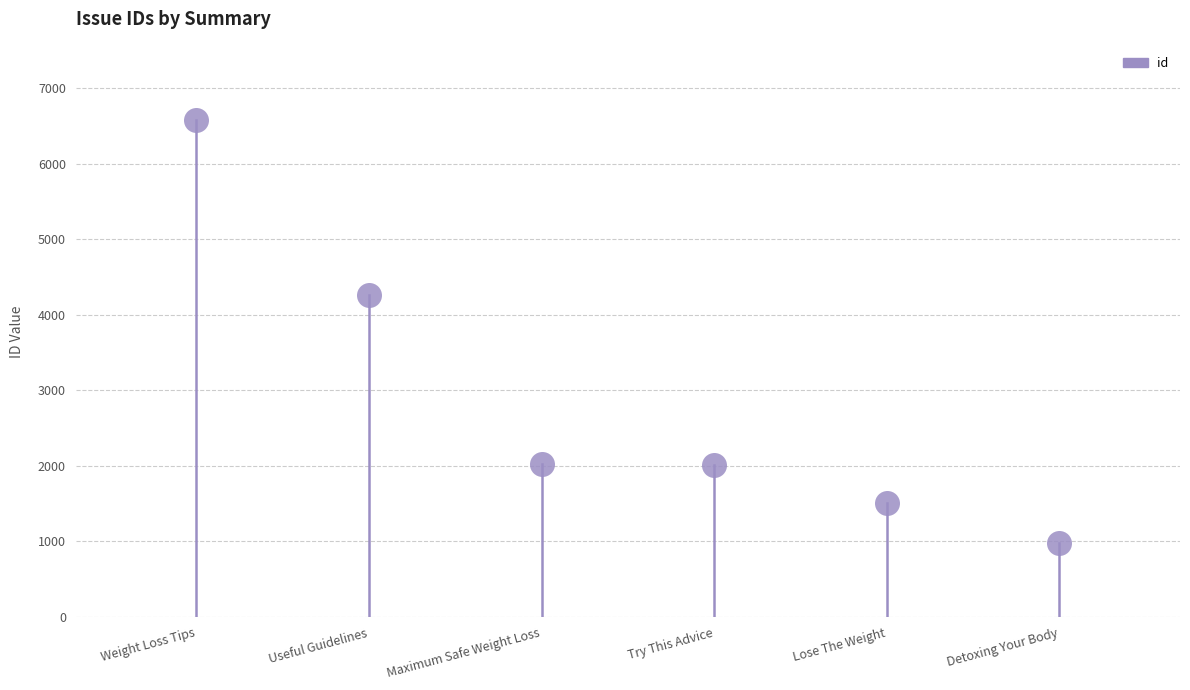

What is the minimum value shown in the chart?

982